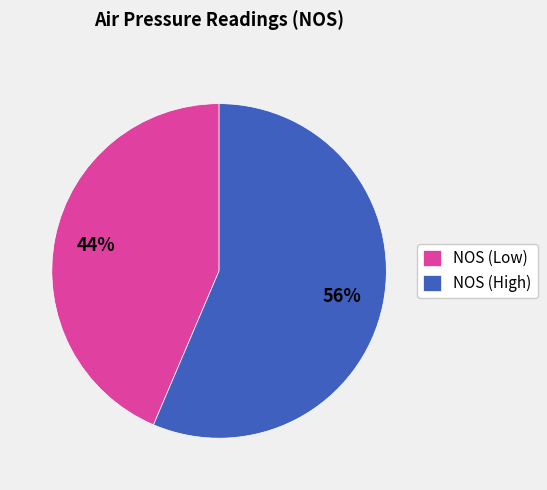

Is the sum of NOS (High) and NOS (Low) greater than half?

Yes